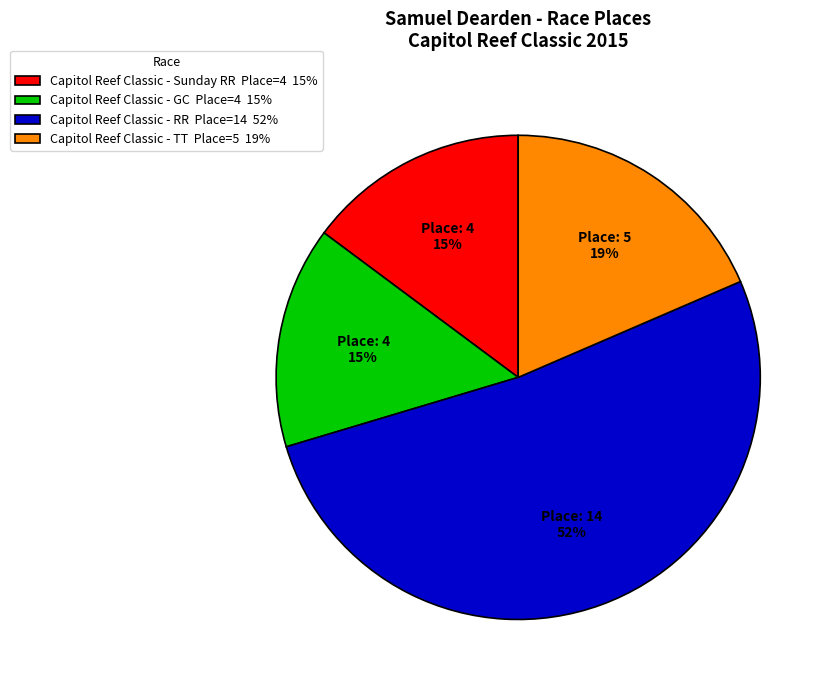

Approximately how many times larger is the value at Capitol Reef Classic - Sunday RR Place=4 15% compared to Capitol Reef Classic - GC Place=4 15%?

1.0